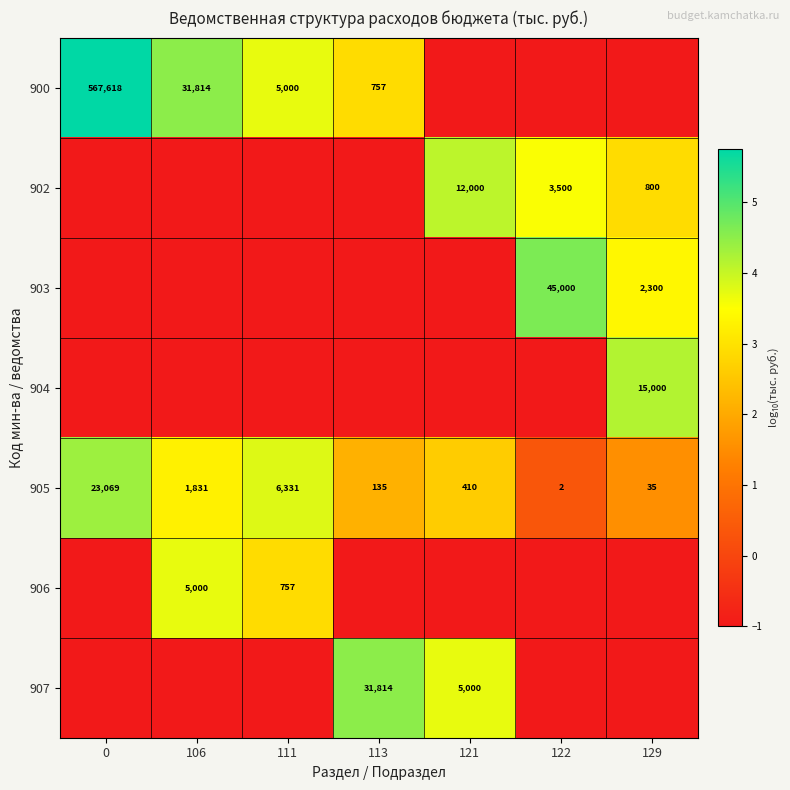

What is the average value of the 905 series?

4545